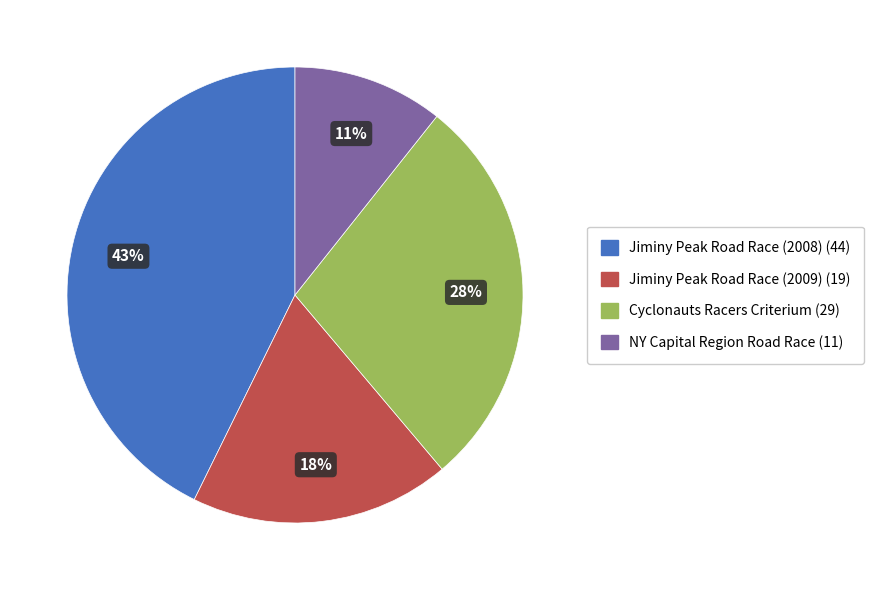

Which slice is the largest?

Jiminy Peak Road Race (2008)